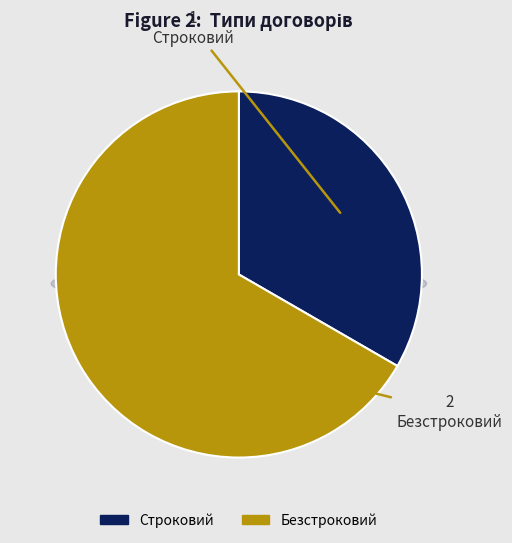

Is it true that Строковий is 28% of the pie?

False